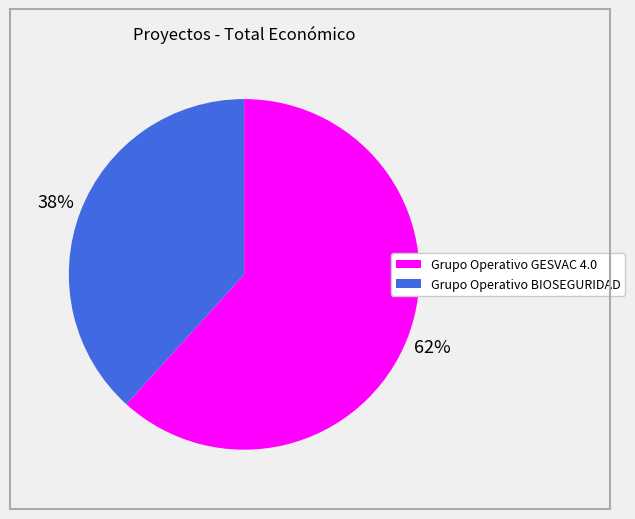

True or false: Grupo Operativo BIOSEGURIDAD accounts for 38% of the total.

True